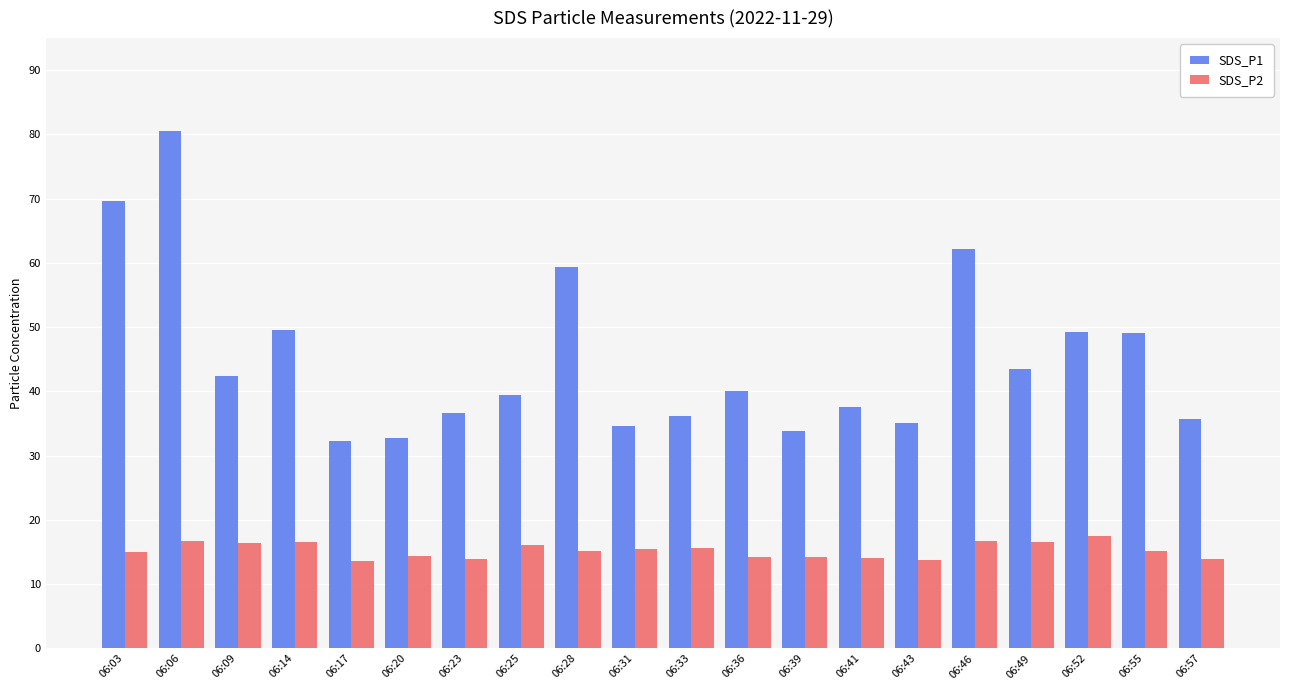

What is the value of the SDS_P2 bar at the 4th from the left?

16.6